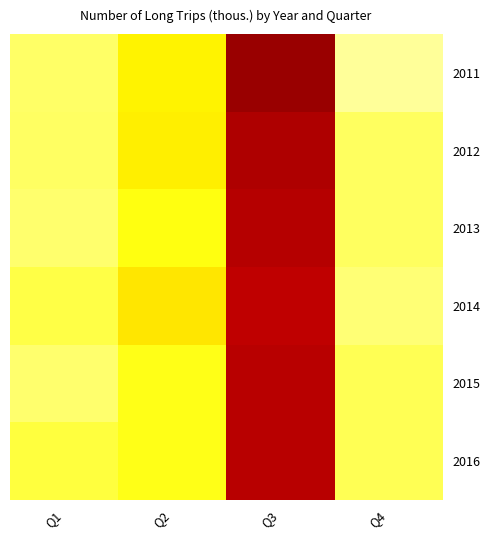

What is the spread (max minus min) of values at Q3?

340.1